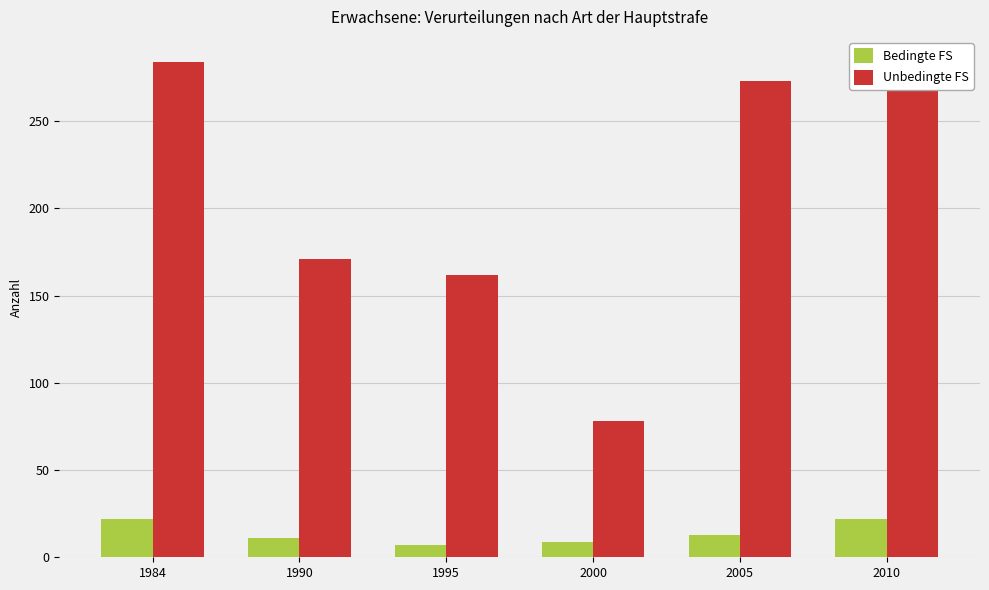

Is the value of Unbedingte FS at 1995 greater than the value of Bedingte FS at 2000?

Yes